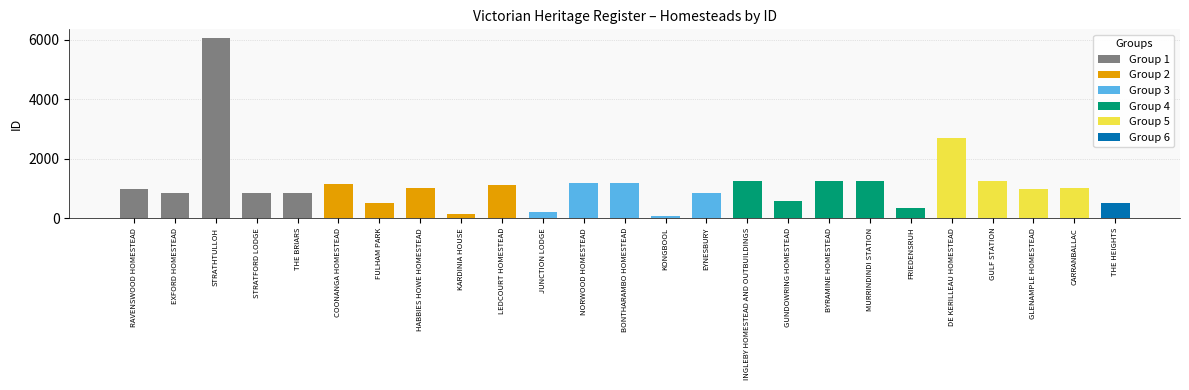

Which has a higher value, GUNDOWRING HOMESTEAD or INGLEBY HOMESTEAD AND OUTBUILDINGS?

INGLEBY HOMESTEAD AND OUTBUILDINGS